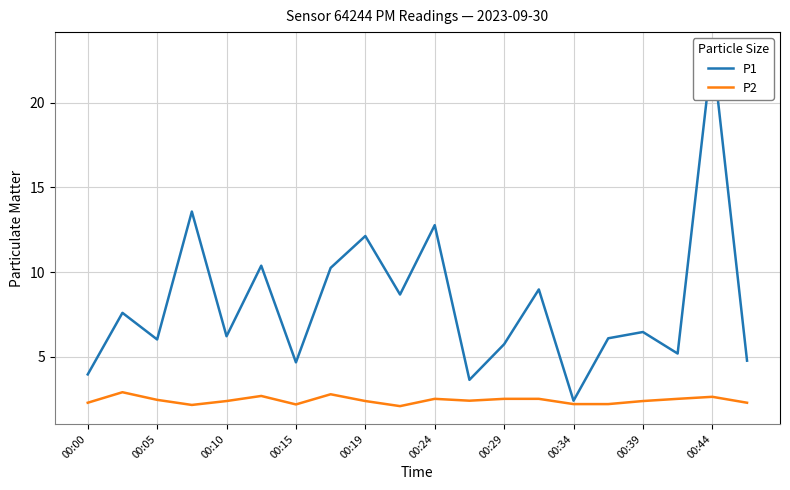

True or false: P2 and P1 cross at least once.

False